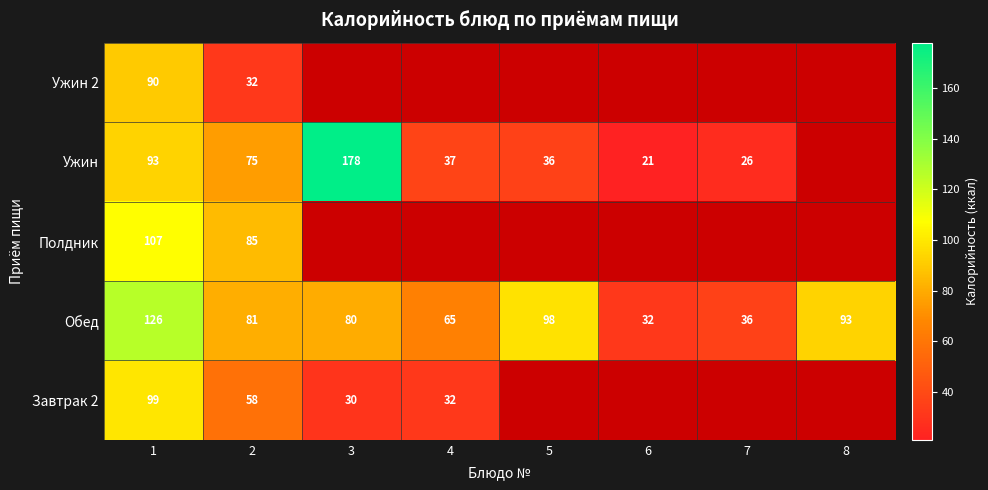

What value does the Обед series have at 2?

81